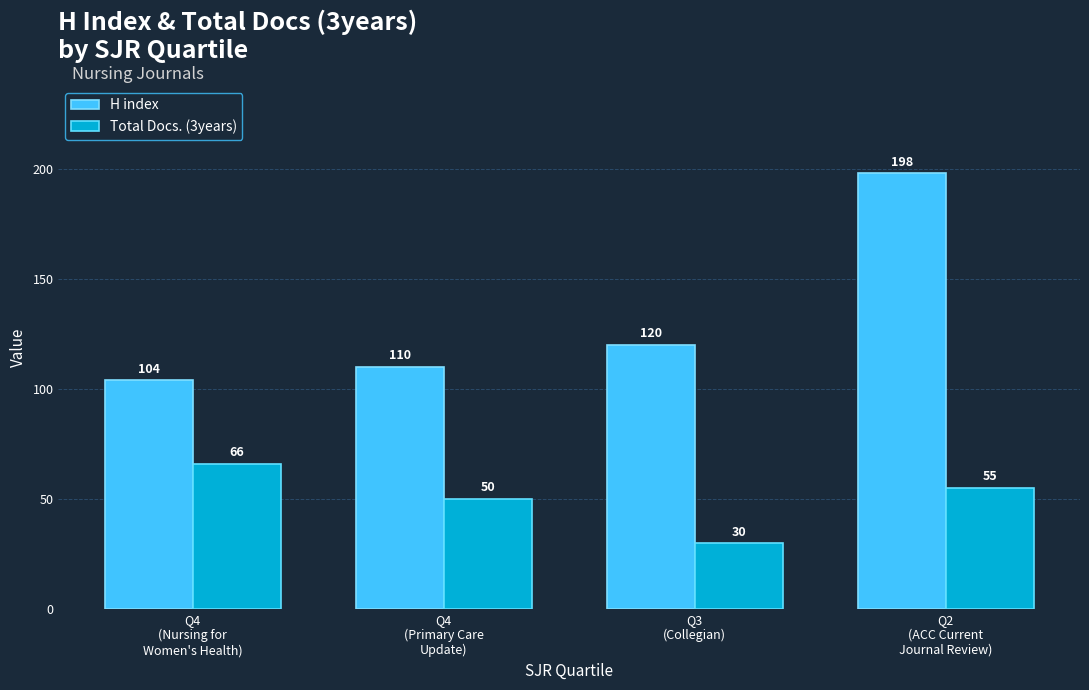

What is the sum of all Total Docs. (3years) values?

201